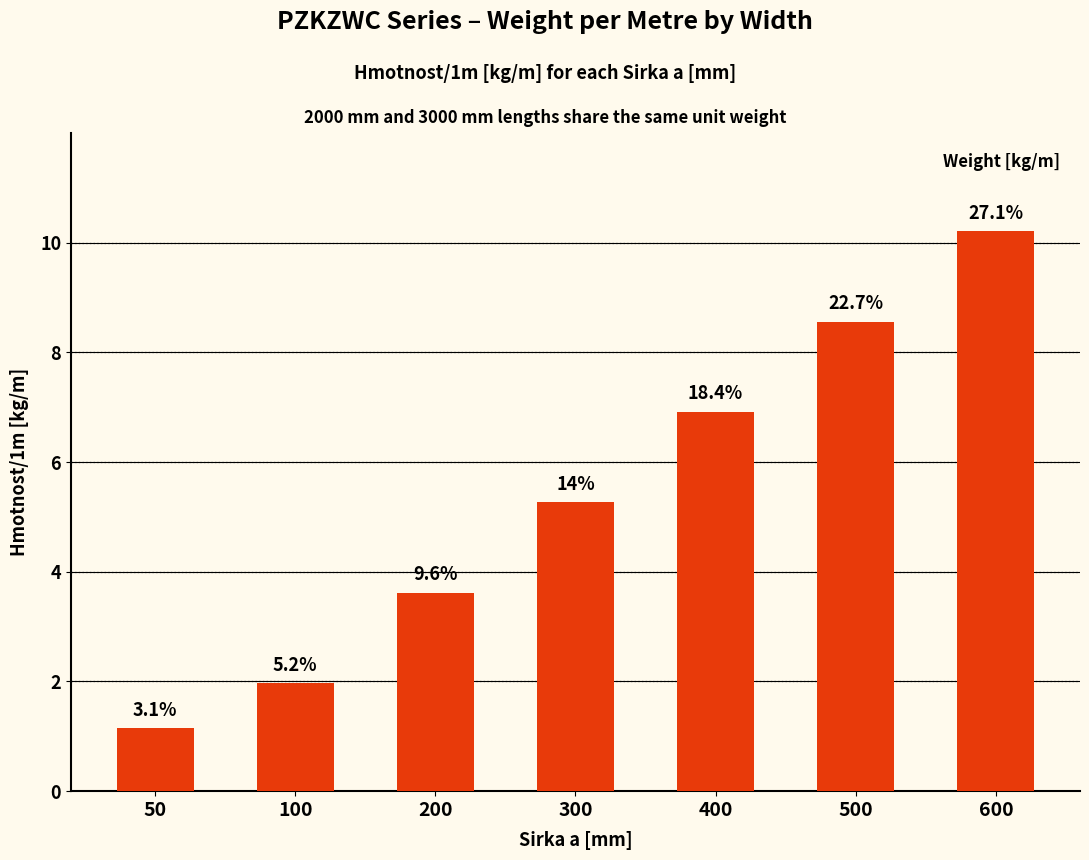

What is the average value?

5.4